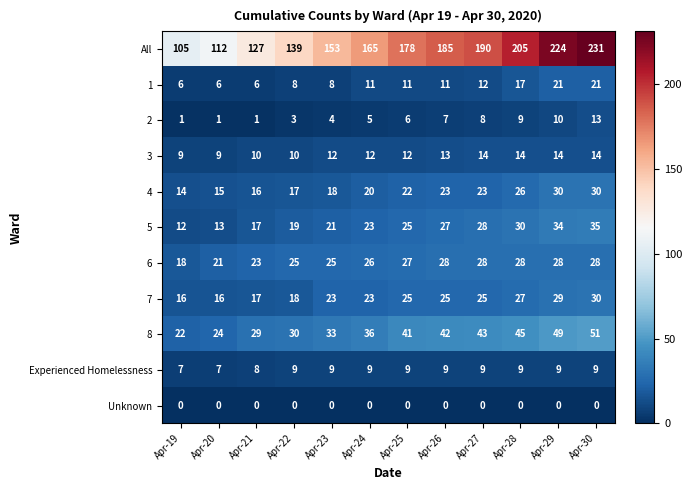

Rank the series at Apr-23 from highest to lowest value.

All, 8, 6, 7, 5, 4, 3, Experienced Homelessness, 1, 2, Unknown